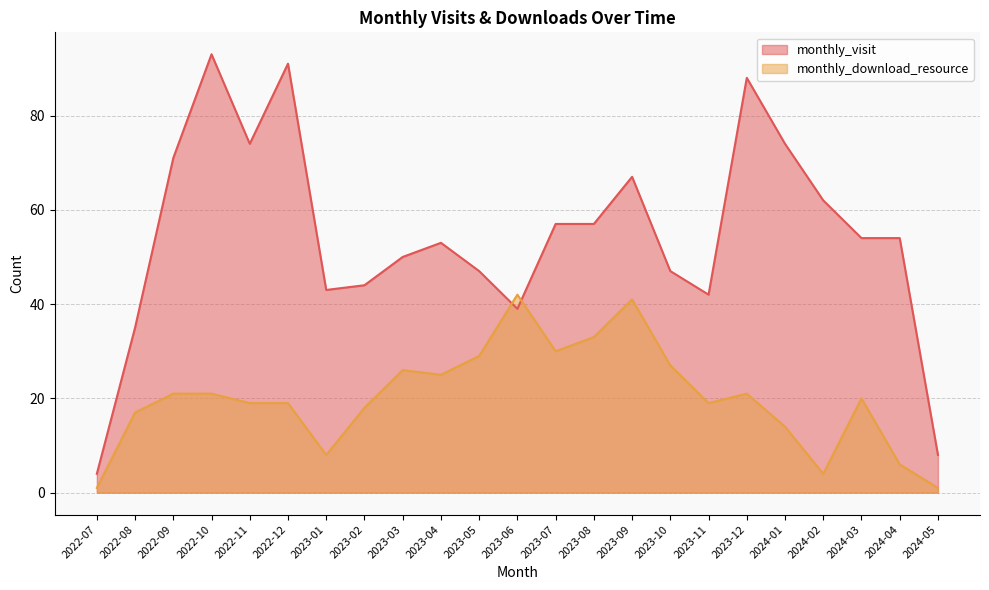

What is the sum of the monthly_download_resource values at 2023-07 and 2023-08?

63